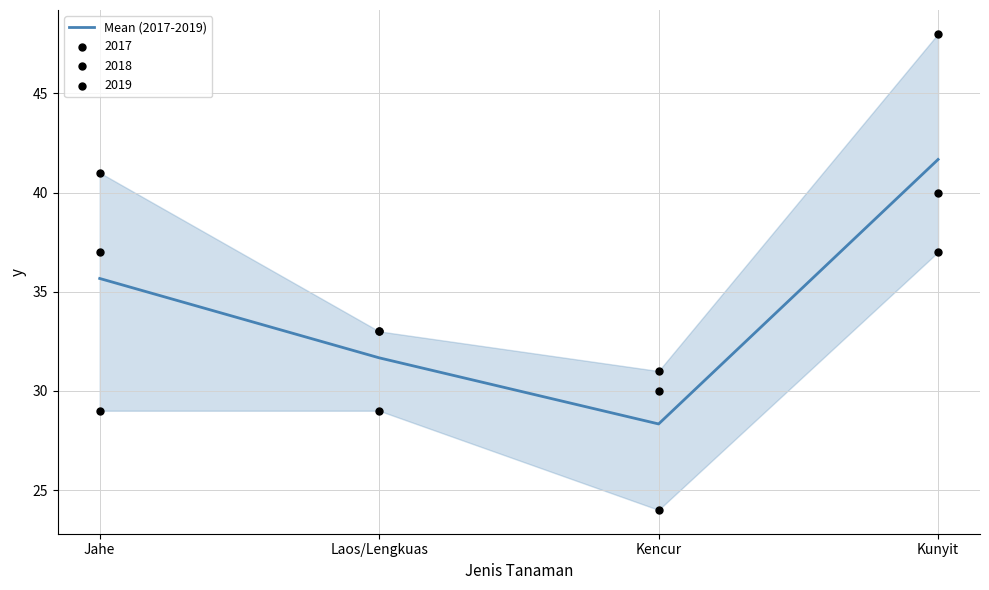

Which has a higher value, Kunyit or Laos/Lengkuas?

Kunyit